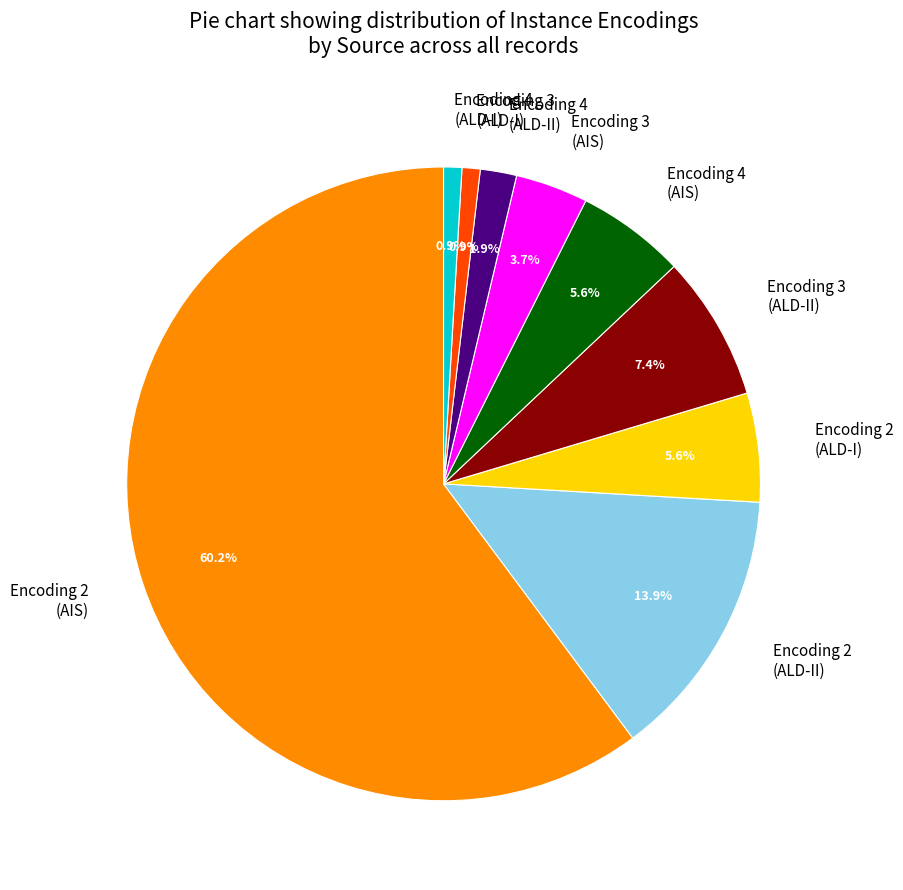

Which slice is the largest?

Encoding 2 (AIS)